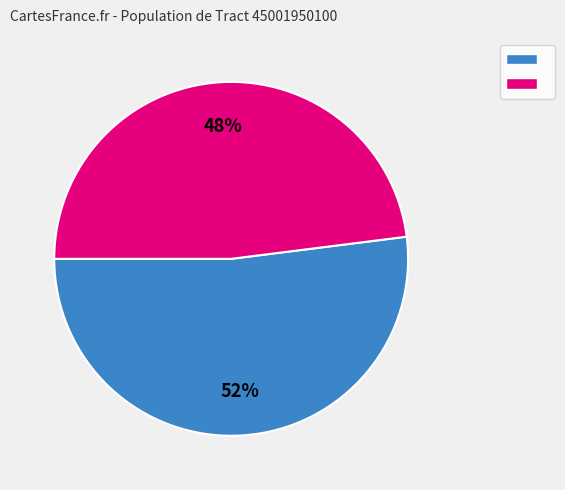

Does any single category account for the majority?

Yes